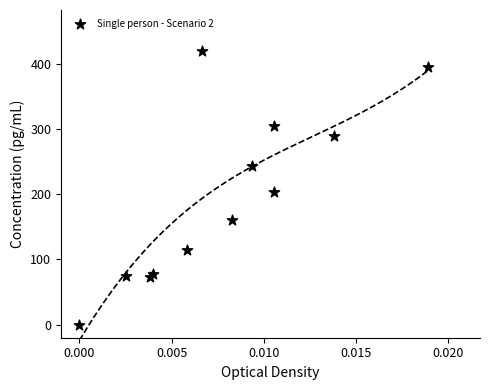

What Y value in the scatter plot is closest to 209?

203.2